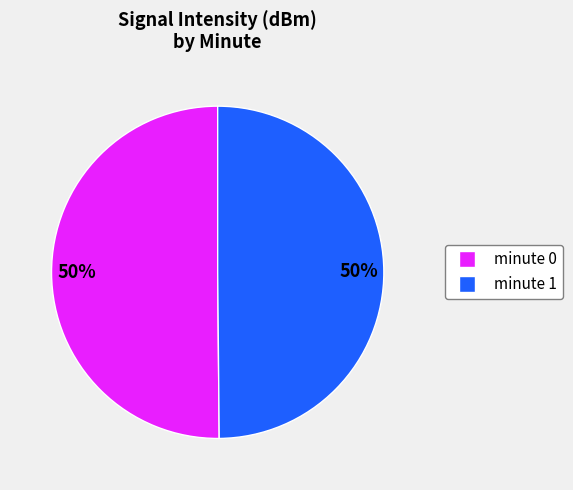

Combined, do minute 0 and minute 1 account for over 50%?

Yes